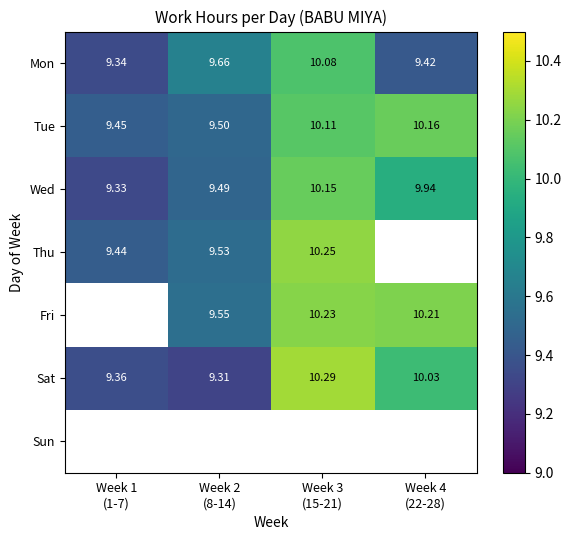

Read the Fri value at Week 3 (15-21).

10.2